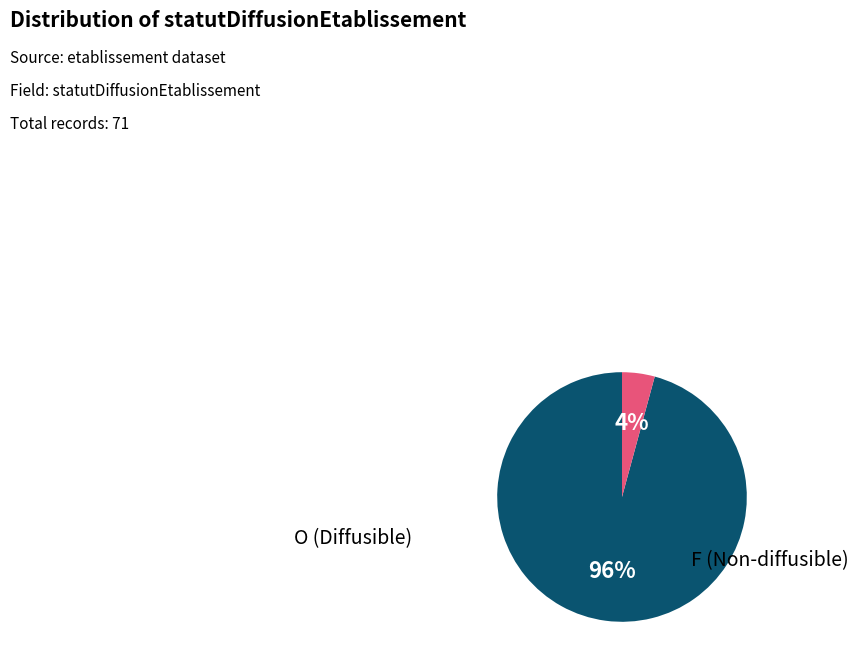

Rank the categories by value from highest to lowest.

O, F